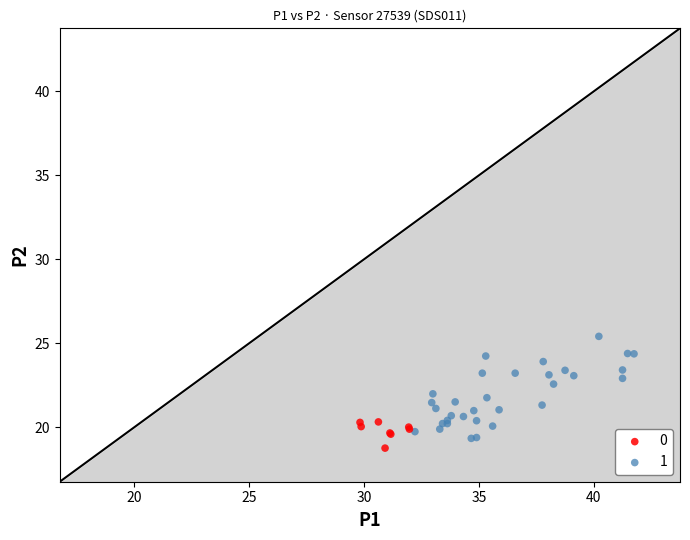

What are all the series names shown in the legend?

0, 1